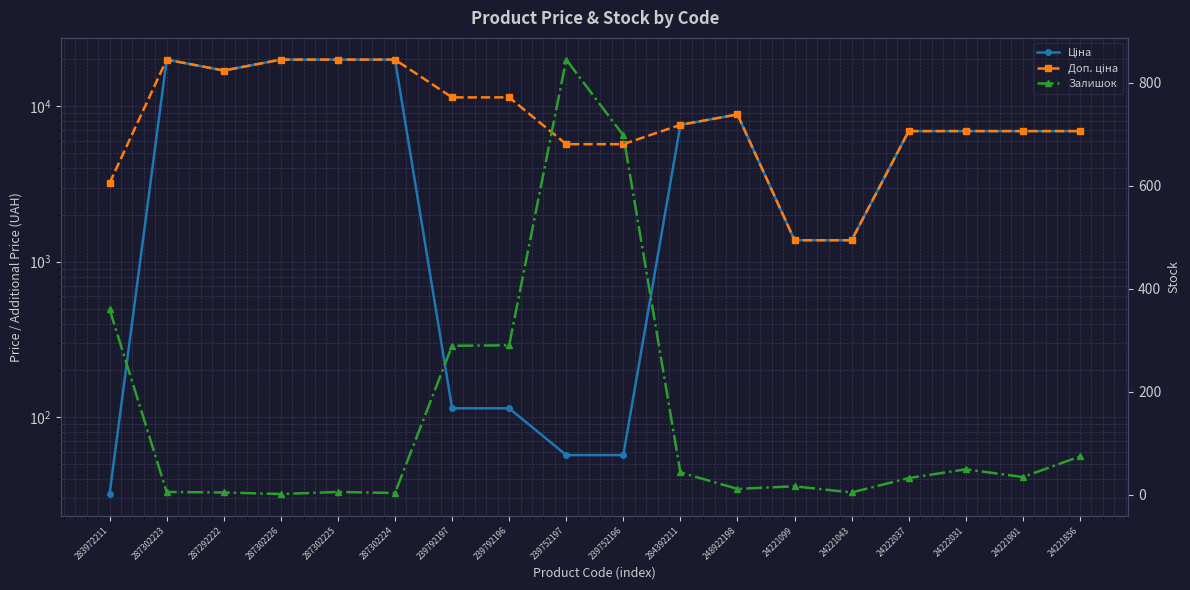

What is the sum of all Доп. ціна values?

181173.8